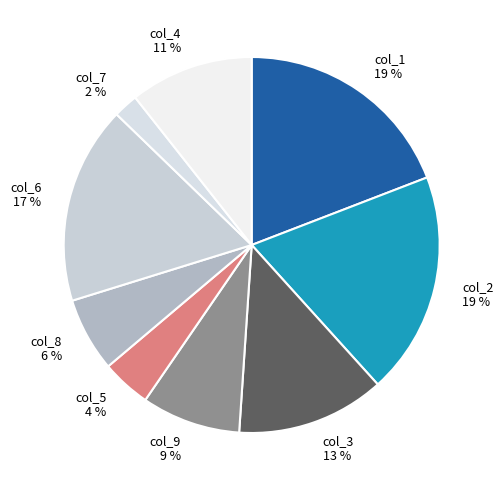

Which slice is the smallest?

col_7